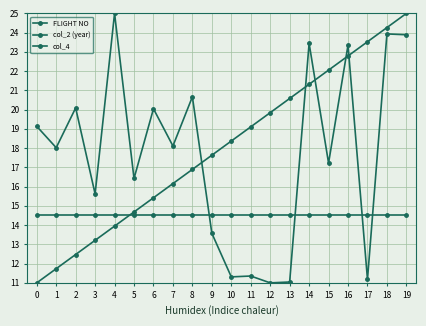

What is the value of the col_2 (year) point at the 1st from the left?

11.0